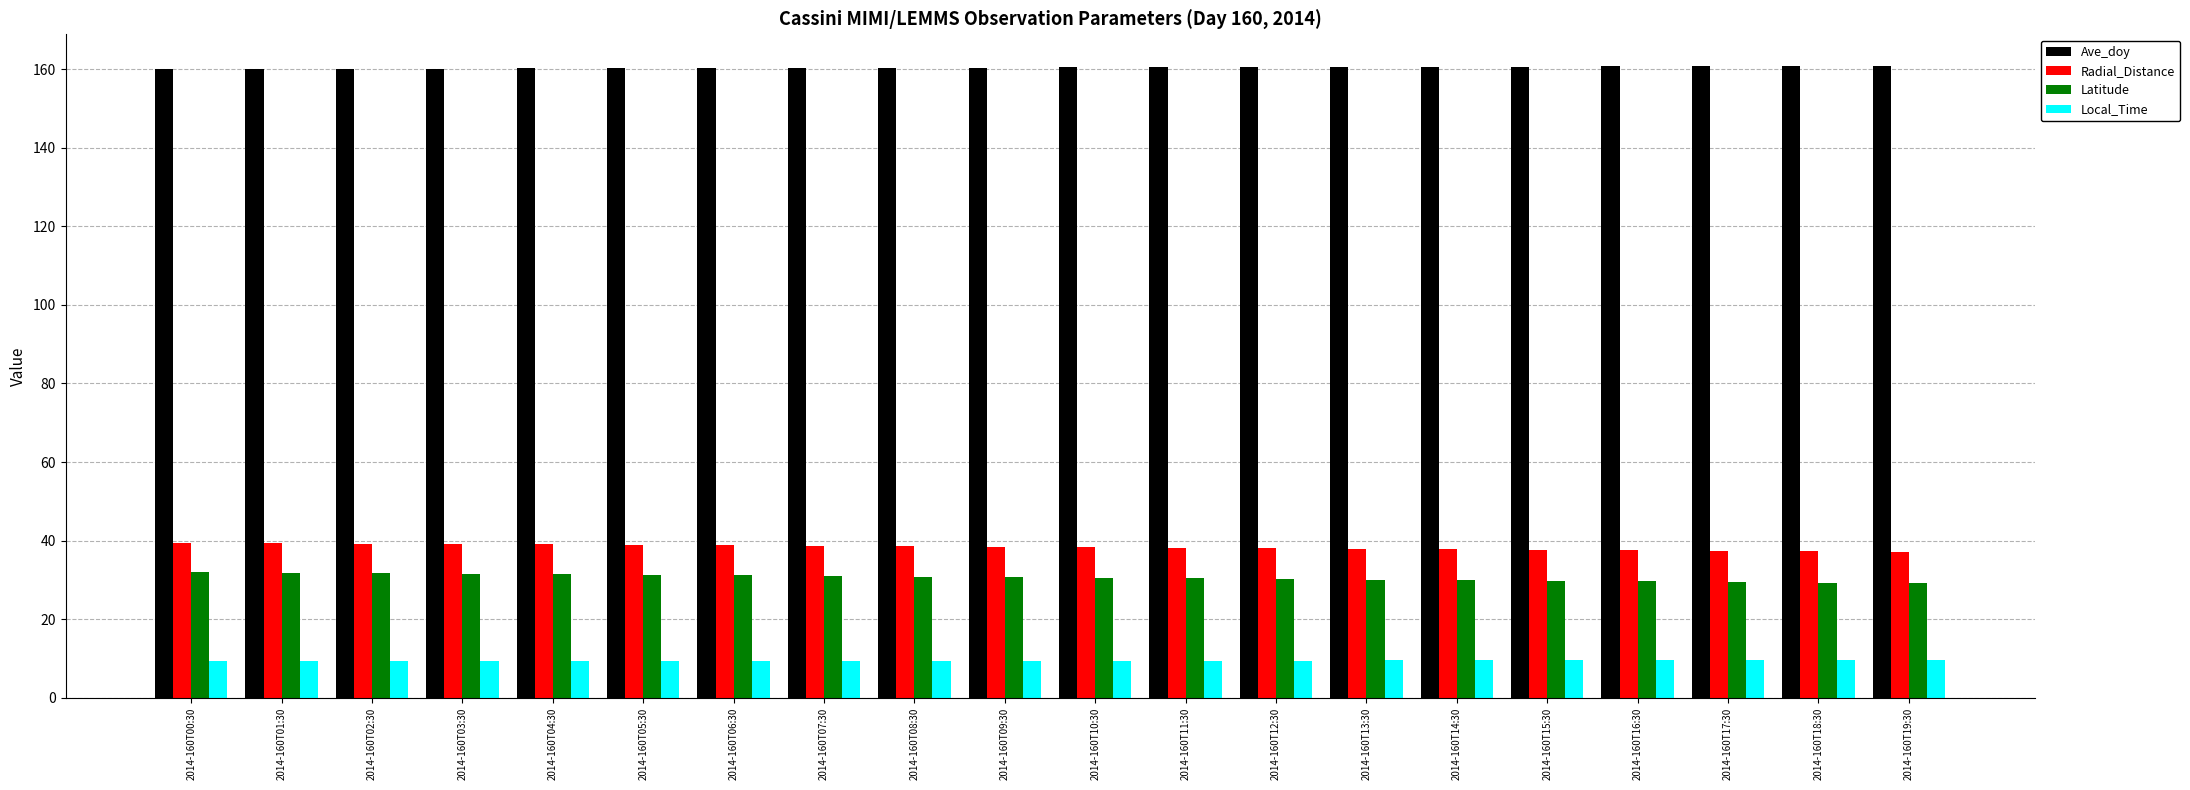

How many bars are there in each group?

4